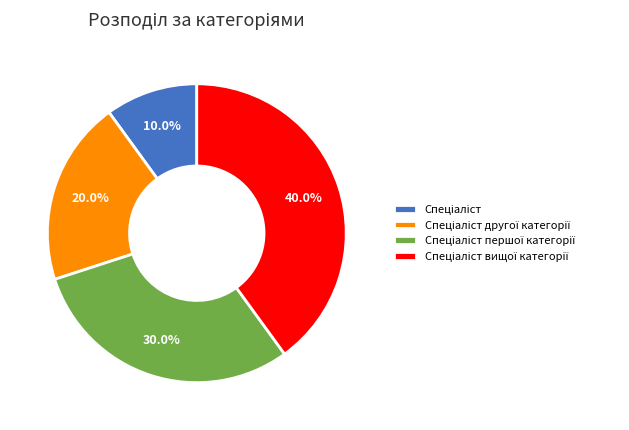

To the nearest percent, what is the difference between the largest and smallest slice percentages?

30%